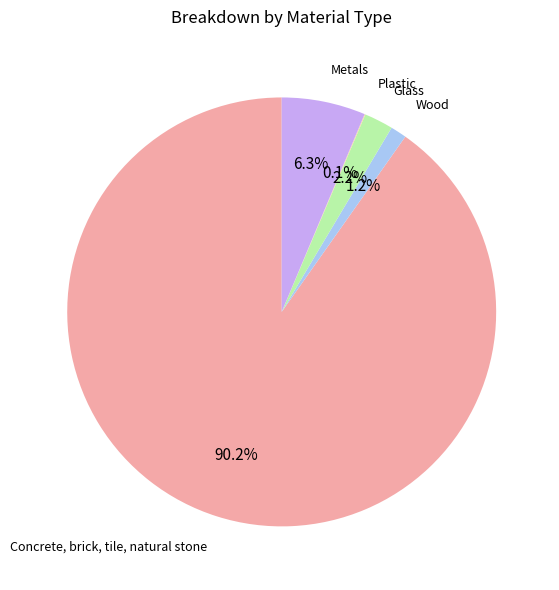

What is the ratio of the value at Glass to the value at Metals?

0.3